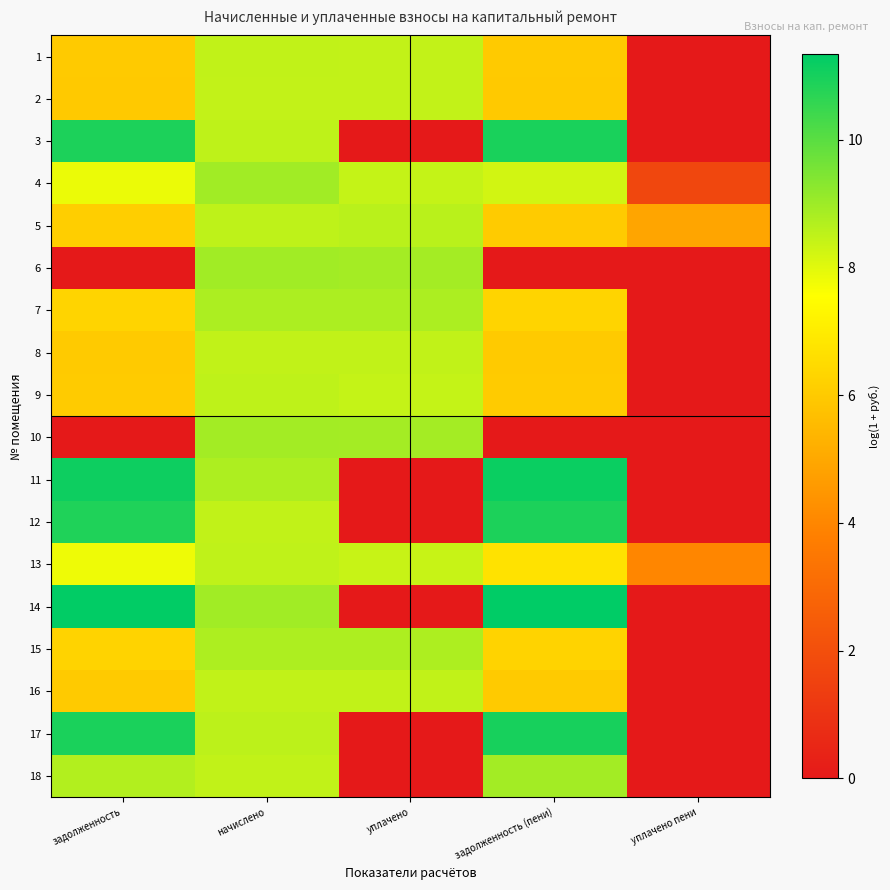

What is the spread (max minus min) of values at уплачено пени?

4.9